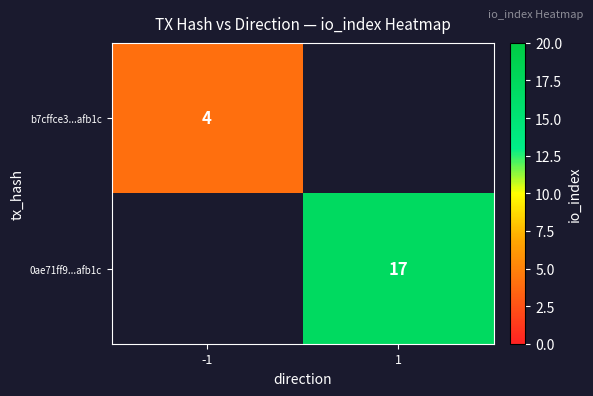

True or false: 0ae71ff9...afb1c has a value of 11 at 1.

False